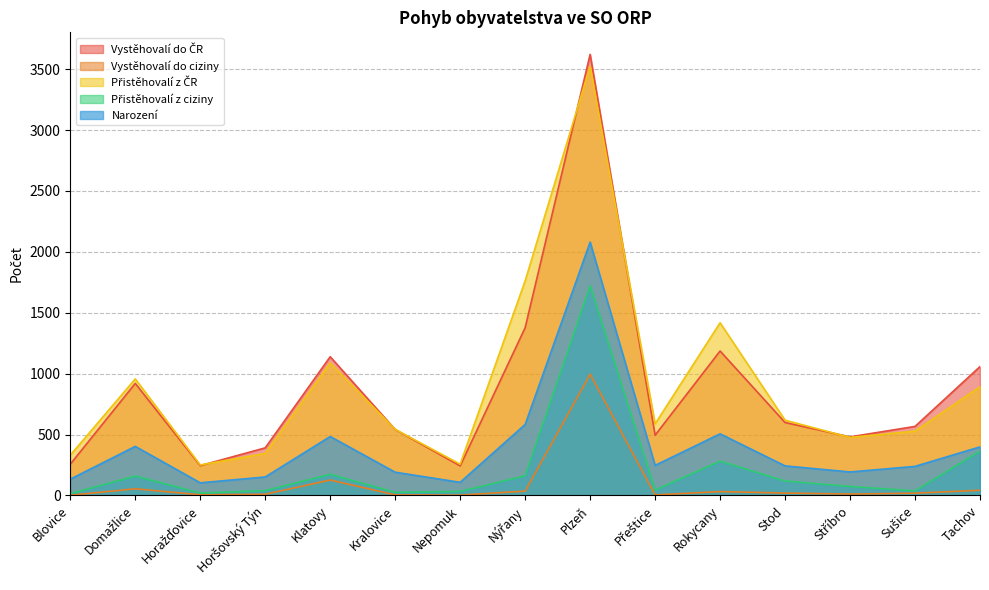

What position from the right is Stod?

4